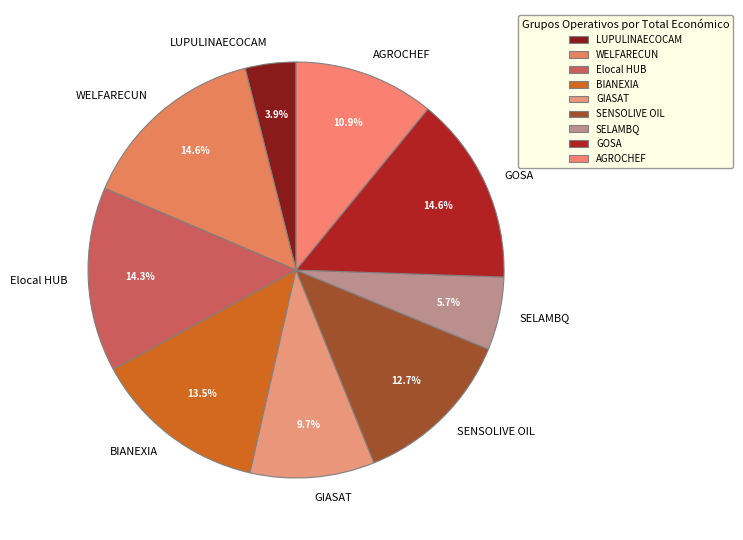

Is the sum of GOSA and BIANEXIA greater than half?

No